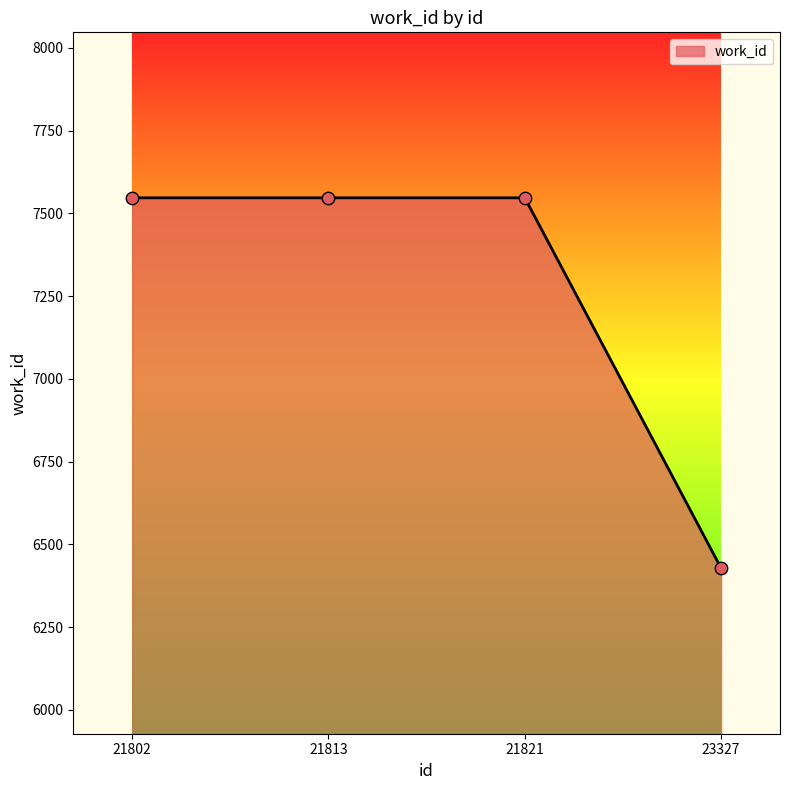

Approximately how many times larger is the value at 21821 compared to 21802?

1.0